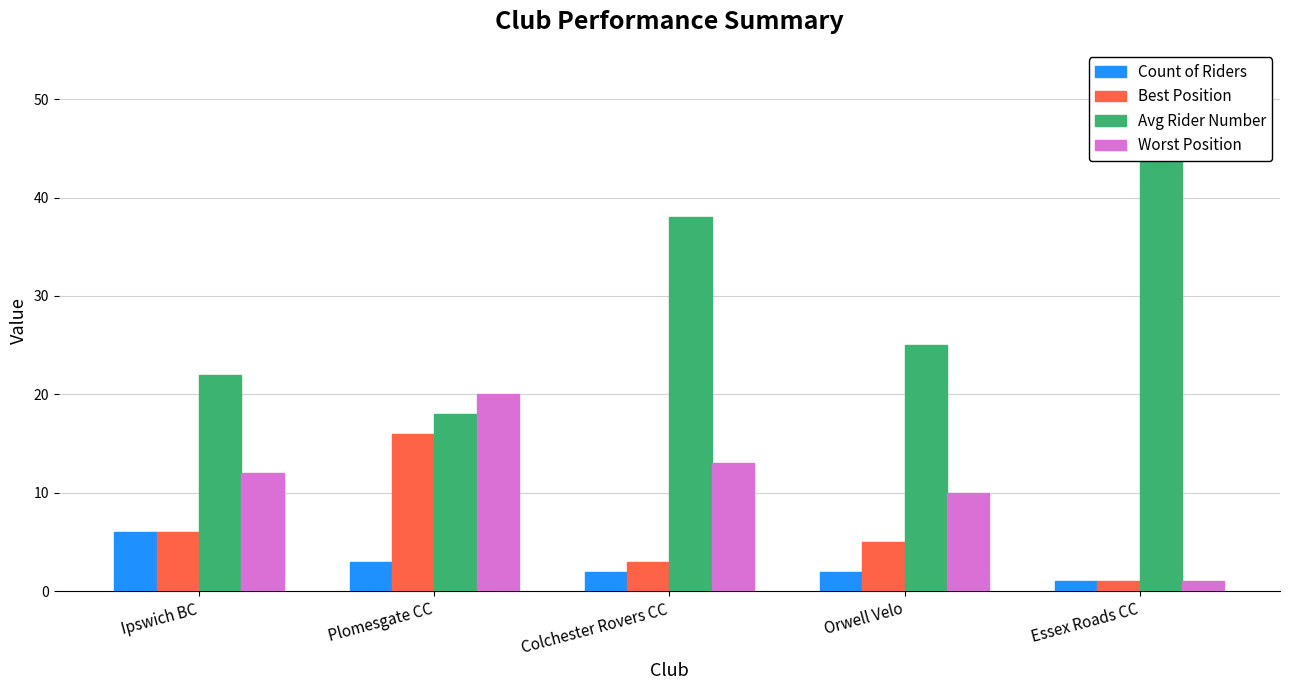

What position from the right is Ipswich BC?

5